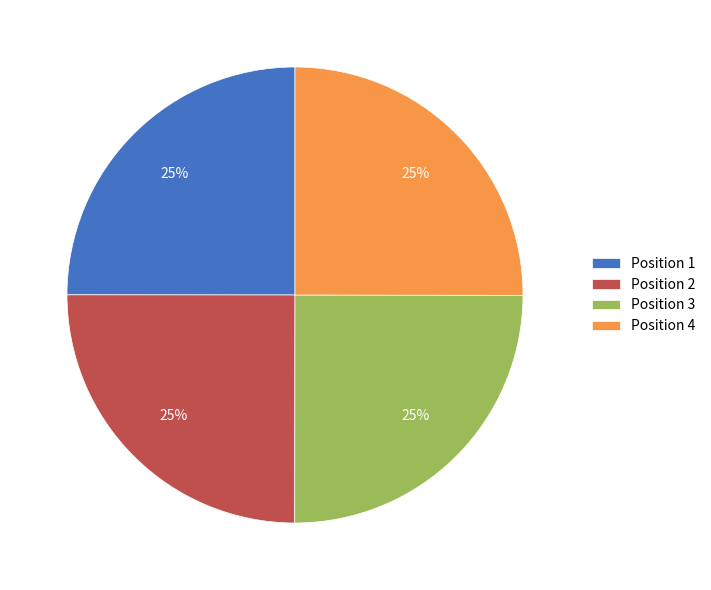

What percentage is the Position 4 slice, to the nearest percent?

25%